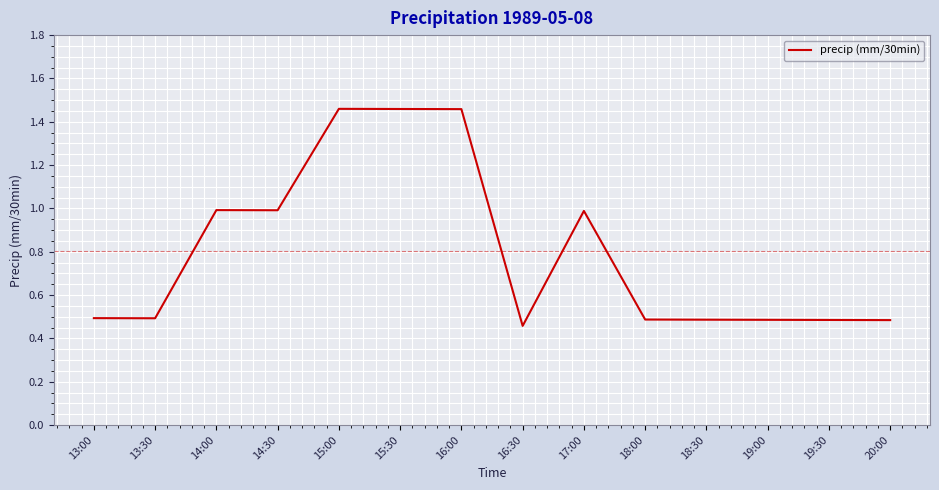

The value at 17:00 is 1.0. True or false?

True